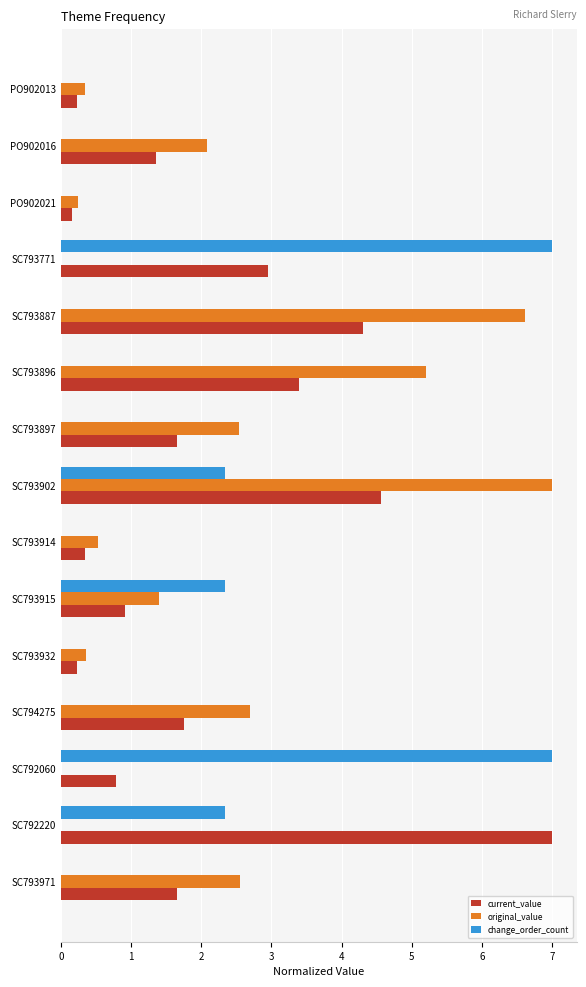

How many values in the original_value series exceed 1?

8